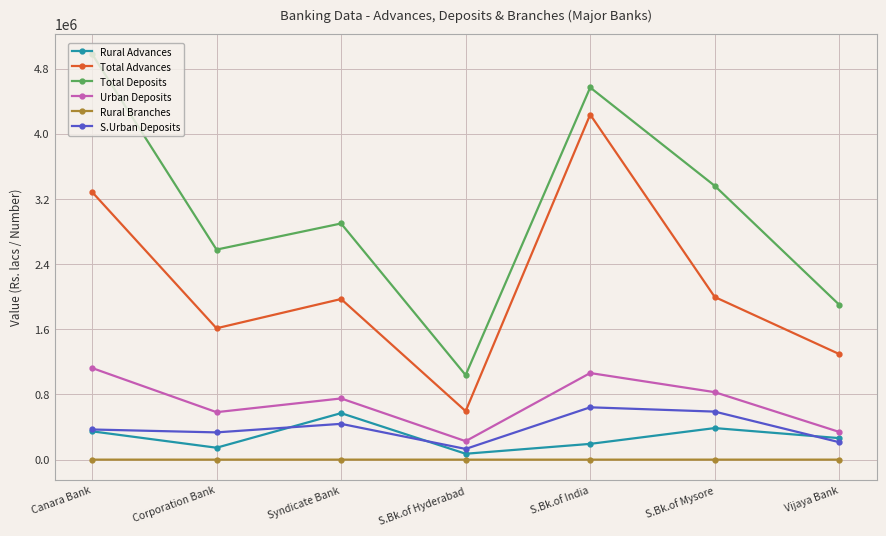

True or false: Rural Advances has a value of 387508 at S.Bk.of Mysore.

True